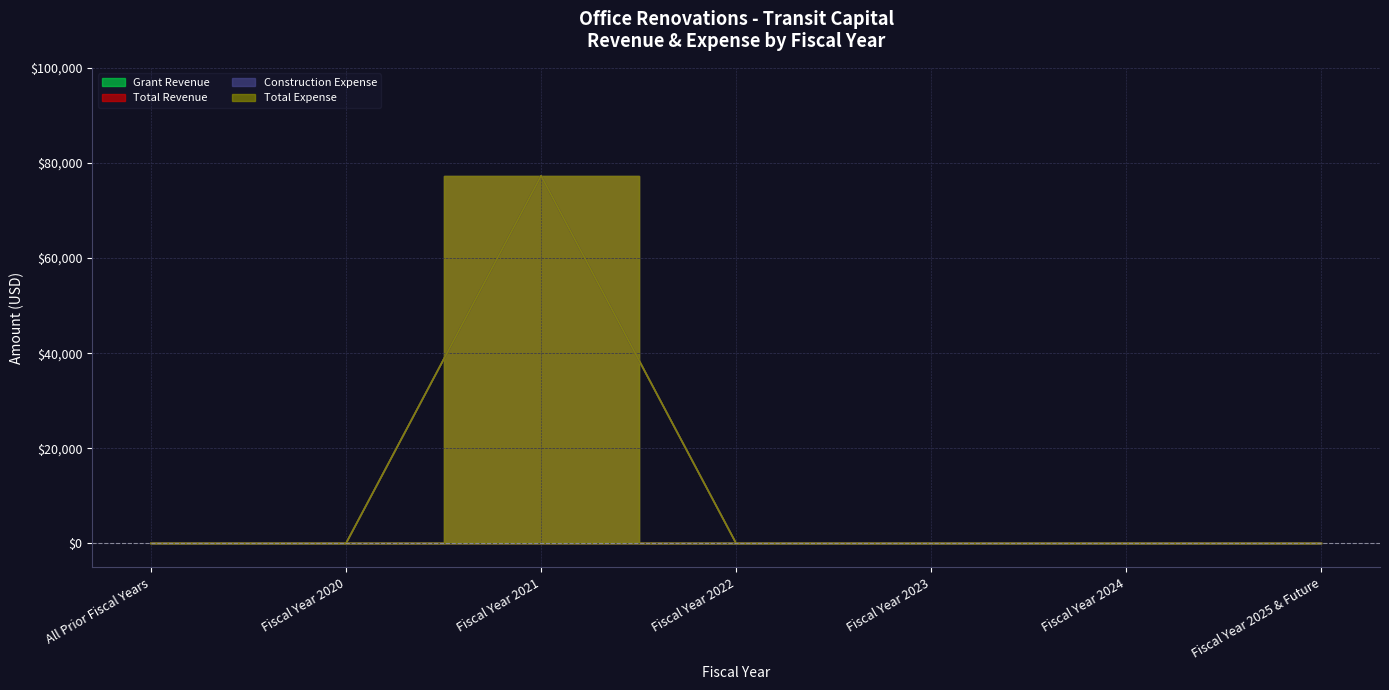

At which label is Total Revenue closest to 38650?

All Prior Fiscal Years